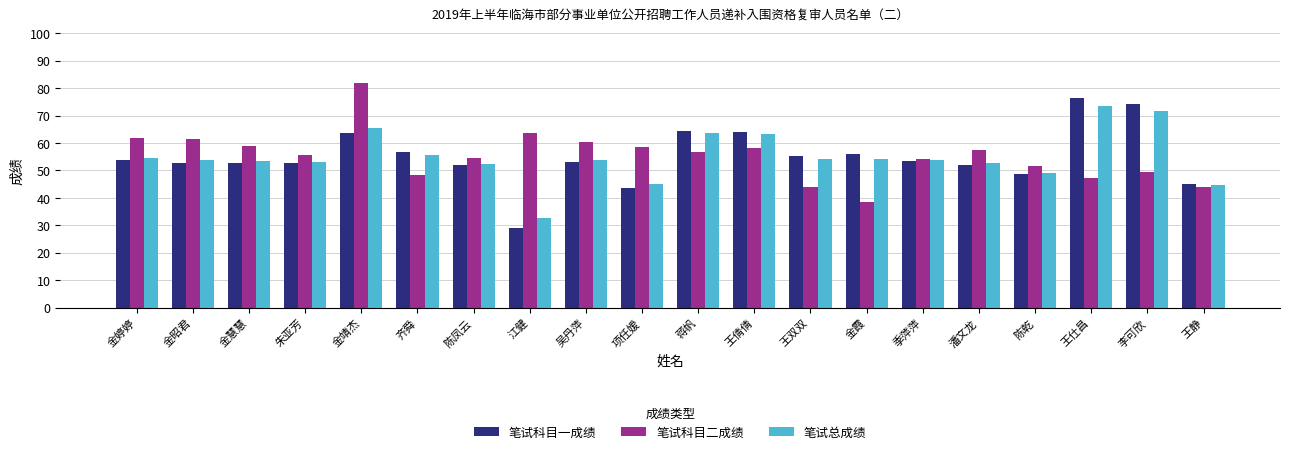

What is the sum of all 笔试总成绩 values?

1100.4